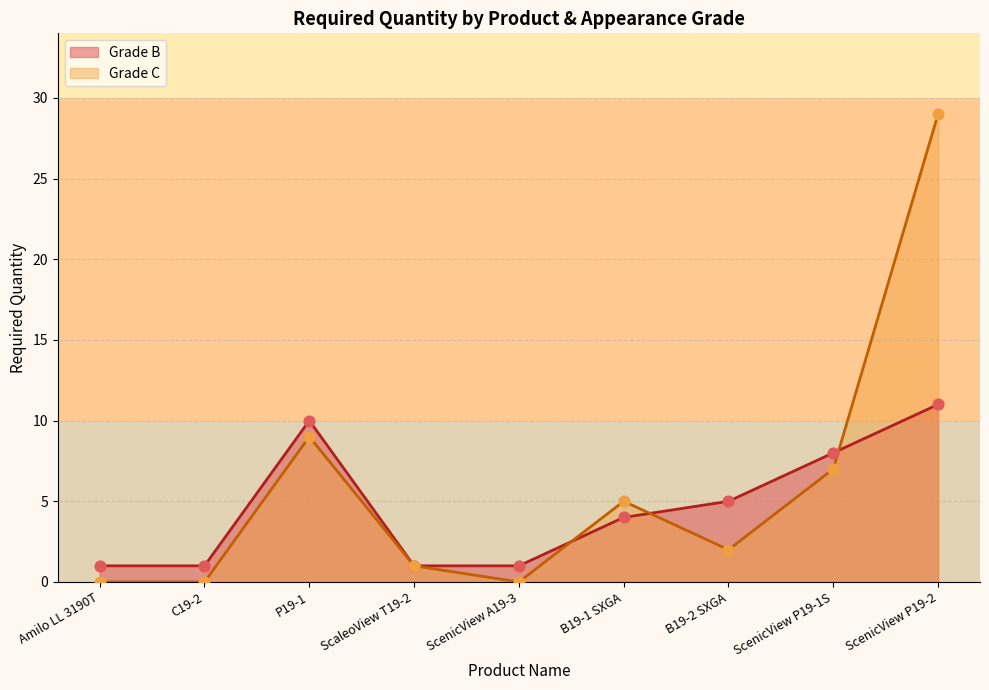

What is the change in value from Amilo LL 3190T to ScenicView P19-1S?

+7